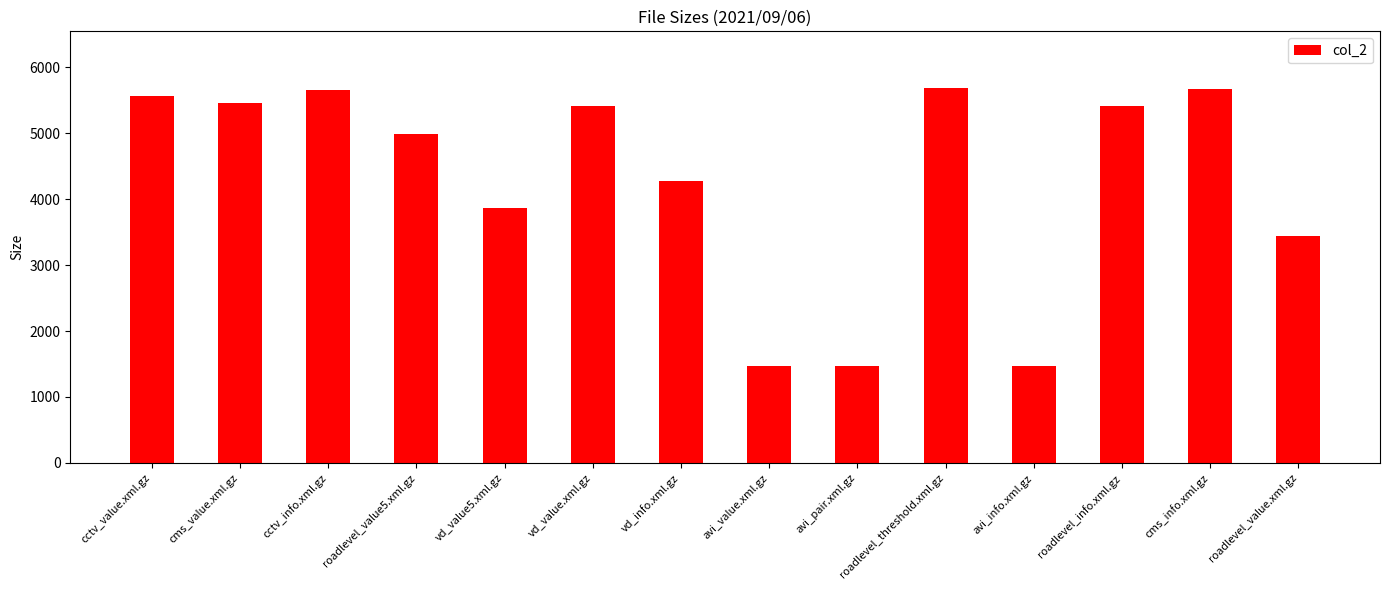

How many bars are there in total?

14